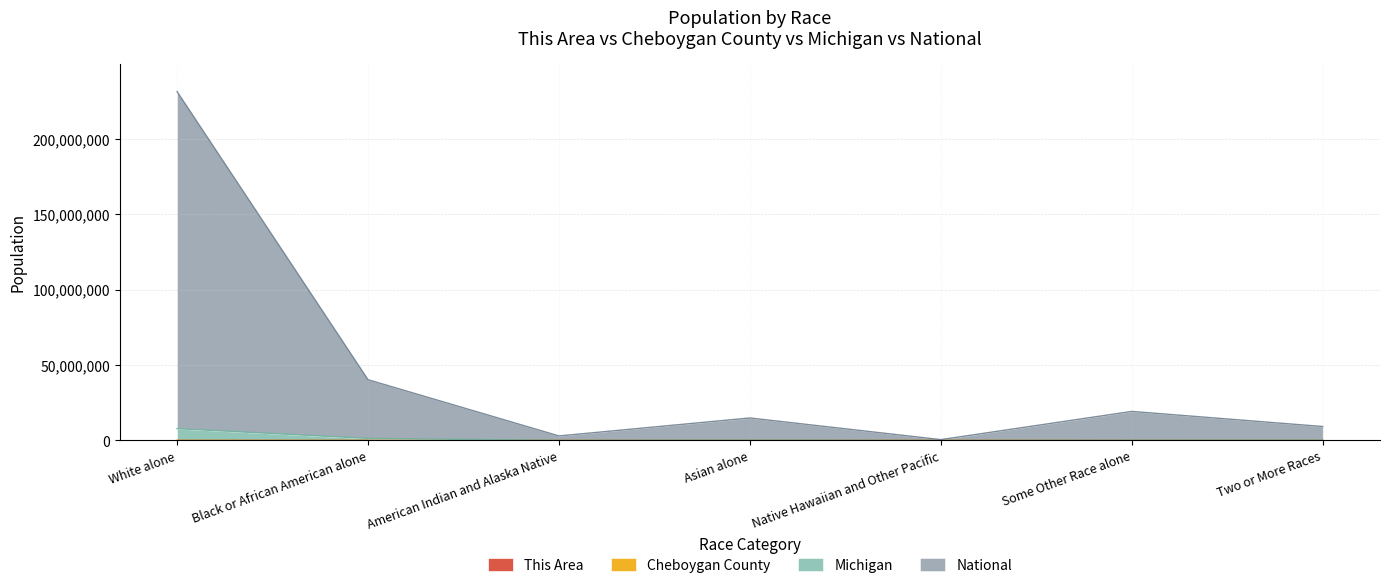

Count the number of categories in the chart.

7